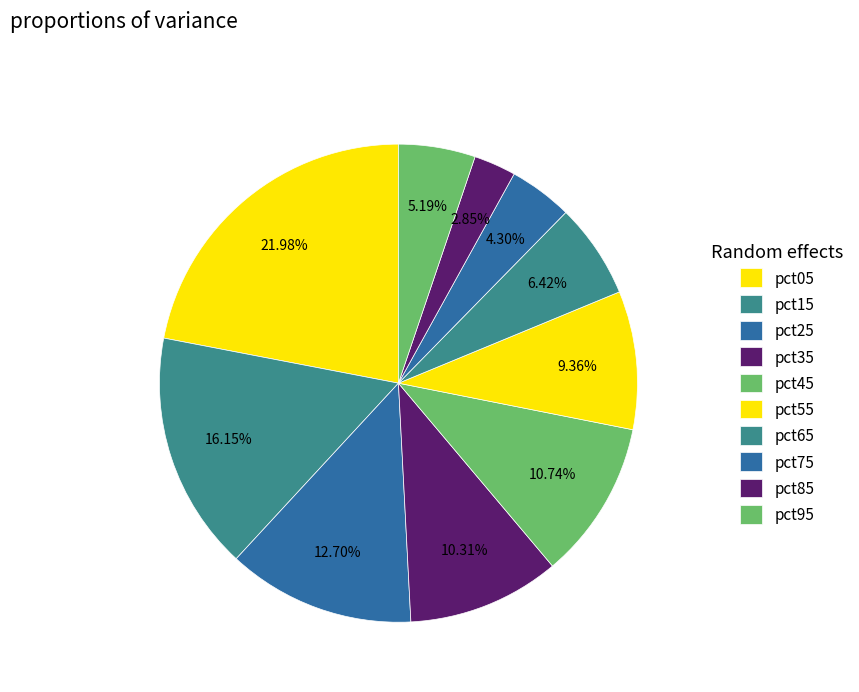

Which category has the biggest portion of the pie?

pct05